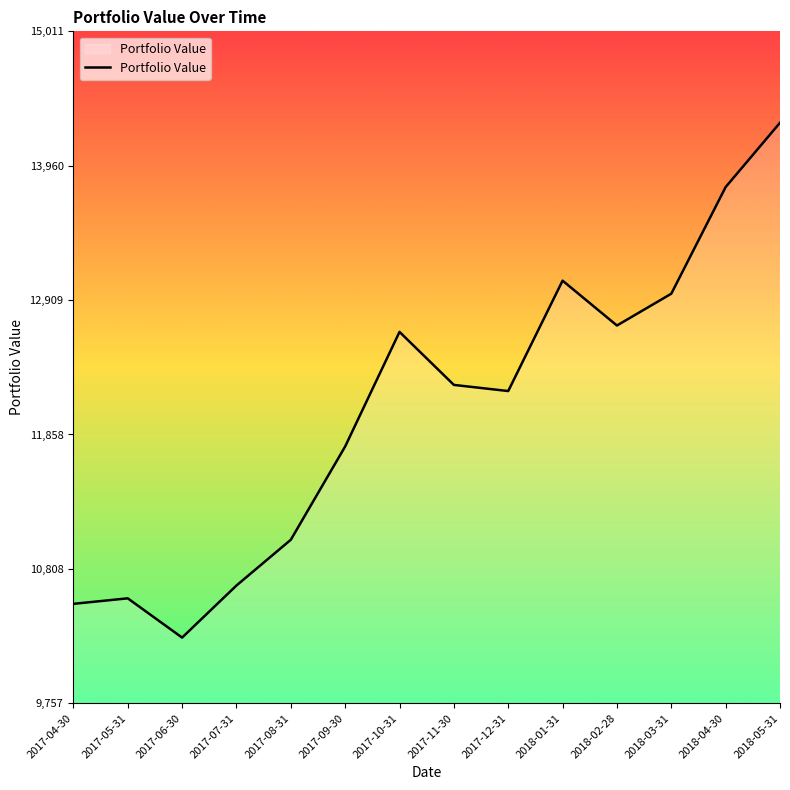

What is the maximum value shown in the chart?

14296.0